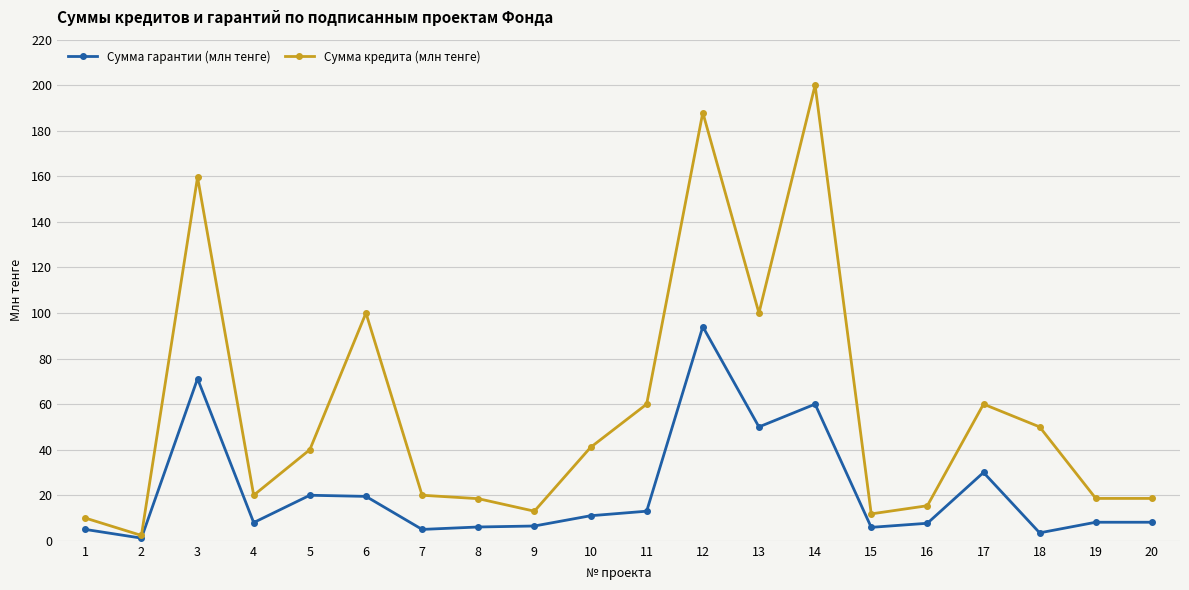

What is the greatest value displayed?

200.0